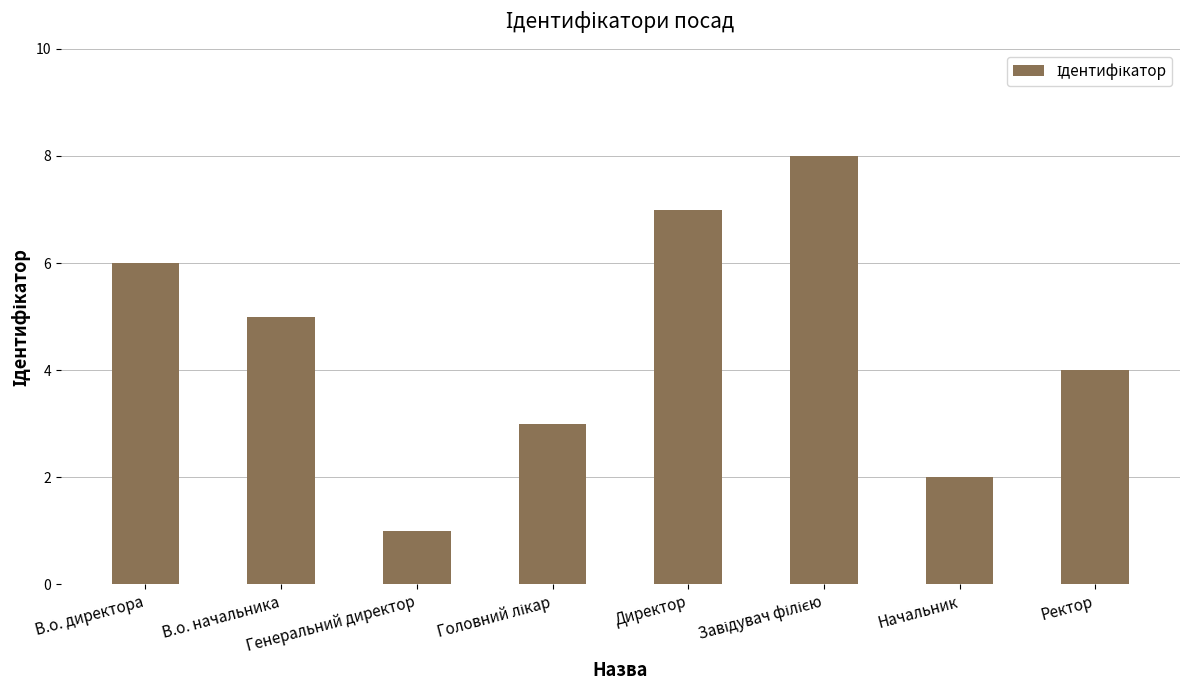

True or false: the data shows 5 at В.о. начальника.

True